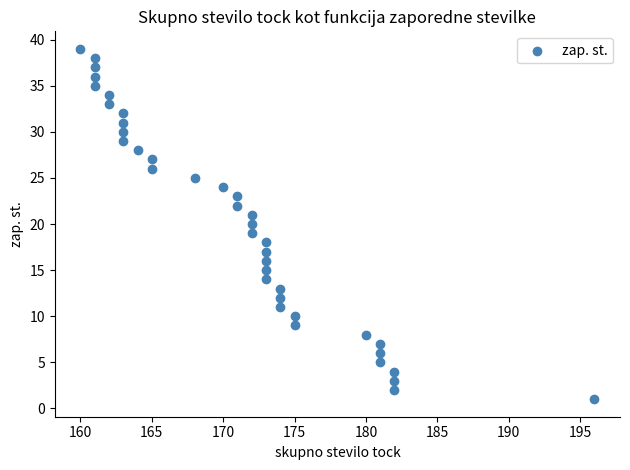

What is the range of Y values (max minus min)?

38